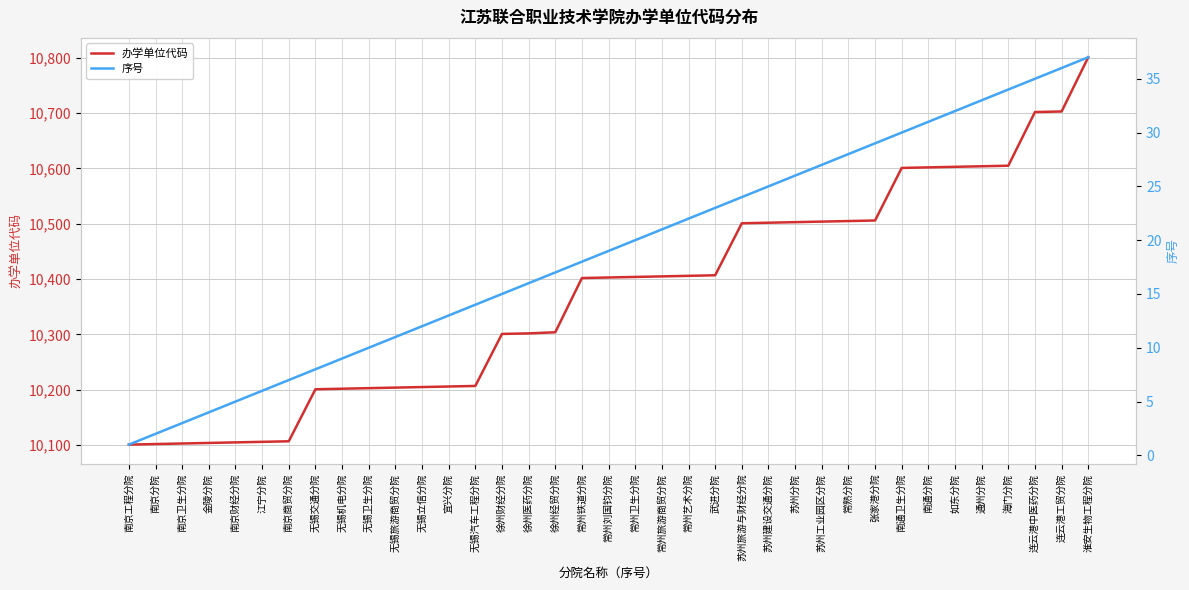

True or false: 序号 has a value of 19 at 宜兴分院.

False